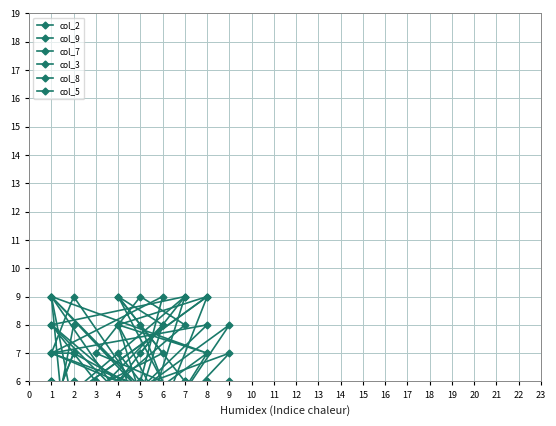

How many data points does each series have?

18